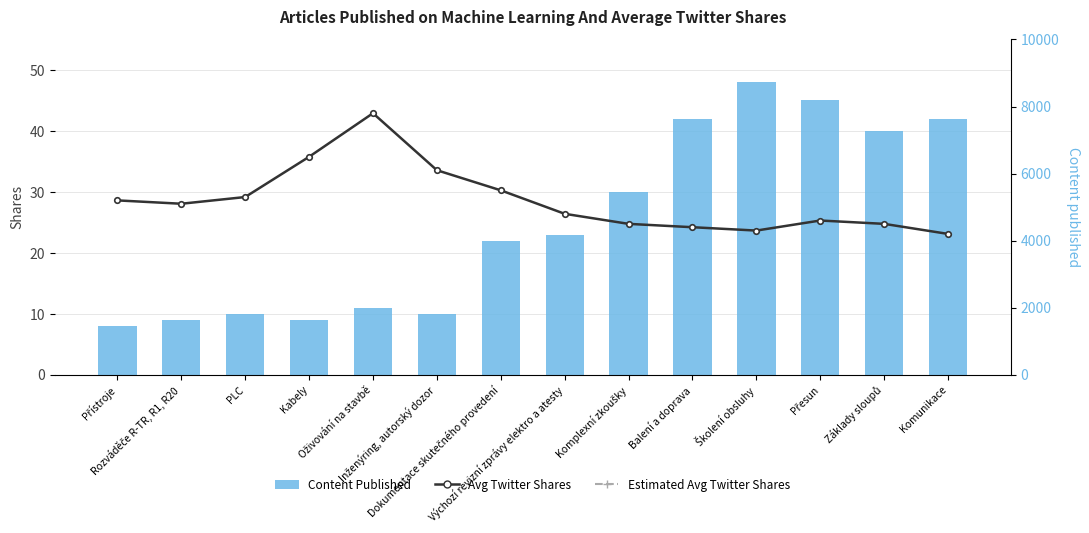

Rank the series by their average value, from highest to lowest.

Avg Twitter Shares, Content Published